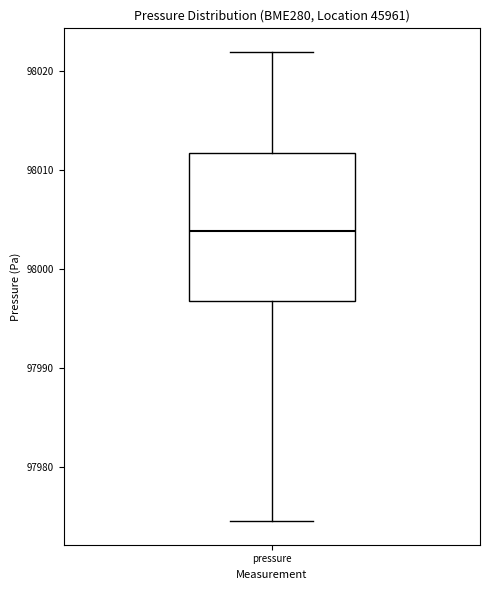

Where is the lower edge of the box for pressure on the y-axis? The values are not printed on the chart, so give them approximately, as read against the axis.

97997